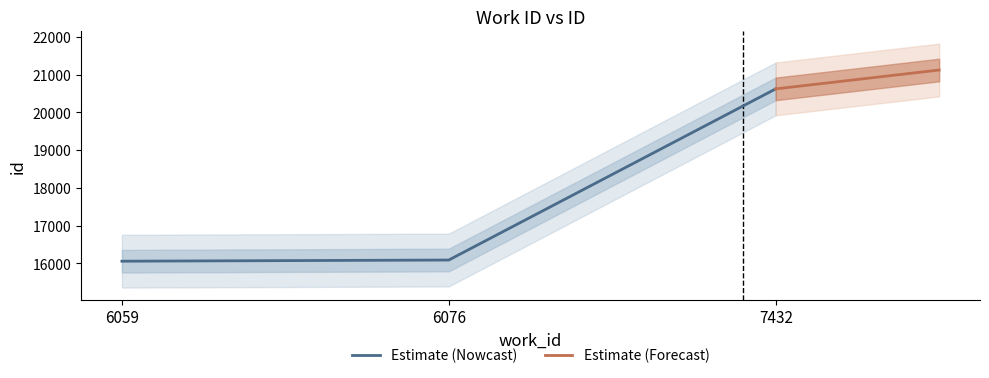

List the labels in order of value, smallest first.

6059, 6076, 7432